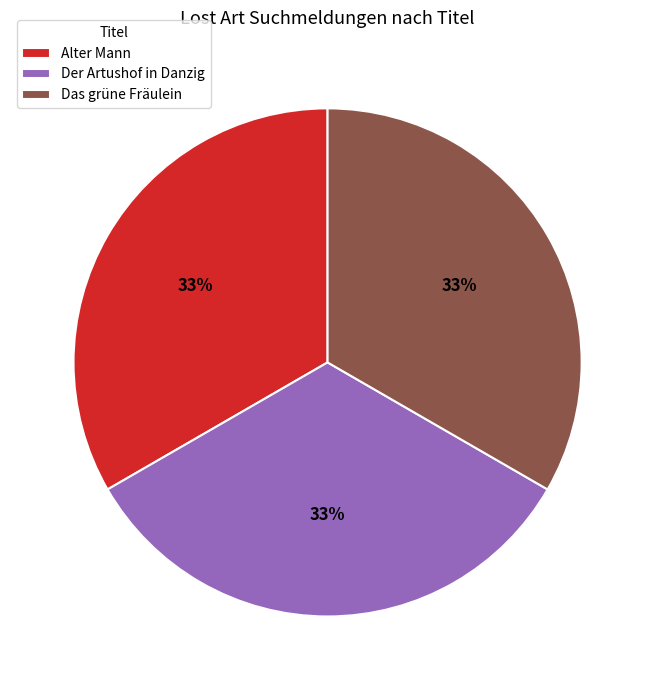

Combined, do Das grüne Fräulein and Alter Mann account for over 50%?

Yes